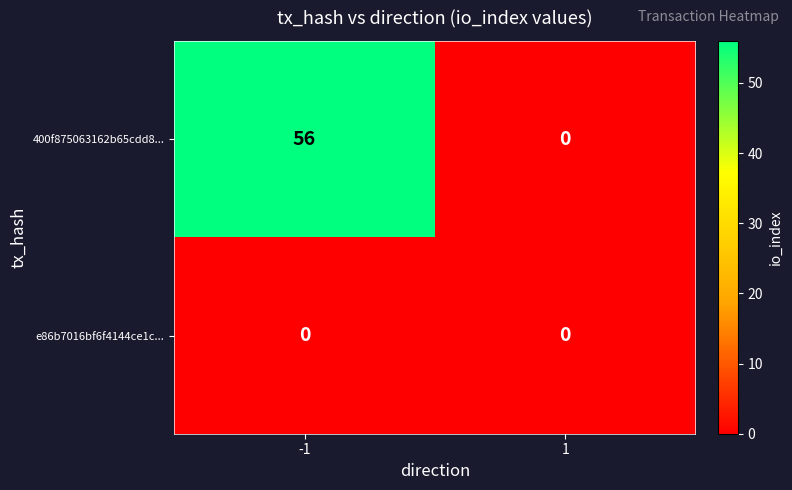

Reading right to left, list all the values displayed in this chart.

400f875063162b65cdd8...: 1=0	-1=56
e86b7016bf6f4144ce1c...: 1=0	-1=0